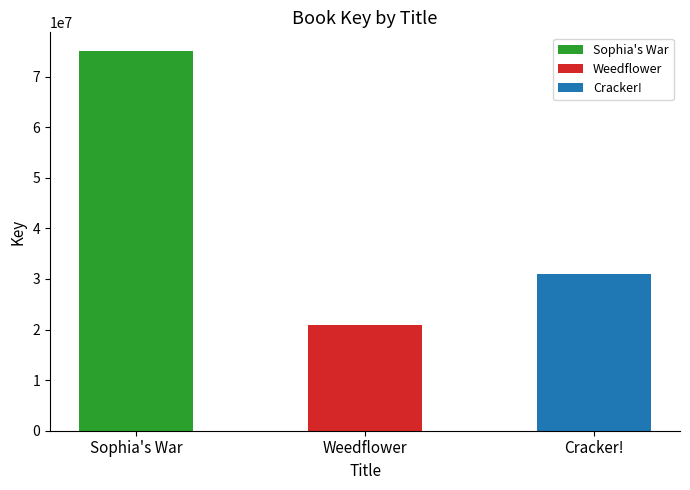

Reading right to left, transcribe all the data shown in this chart.

31041879	20961863	75018440